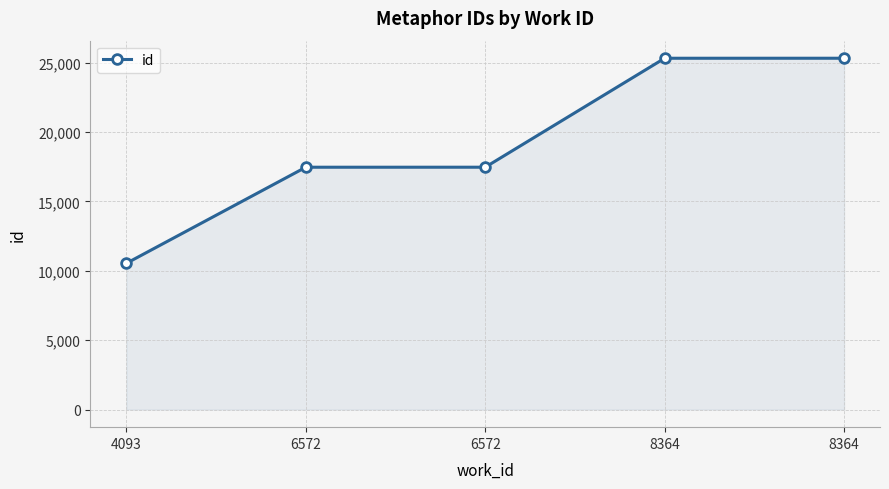

How many series are shown in this chart?

1